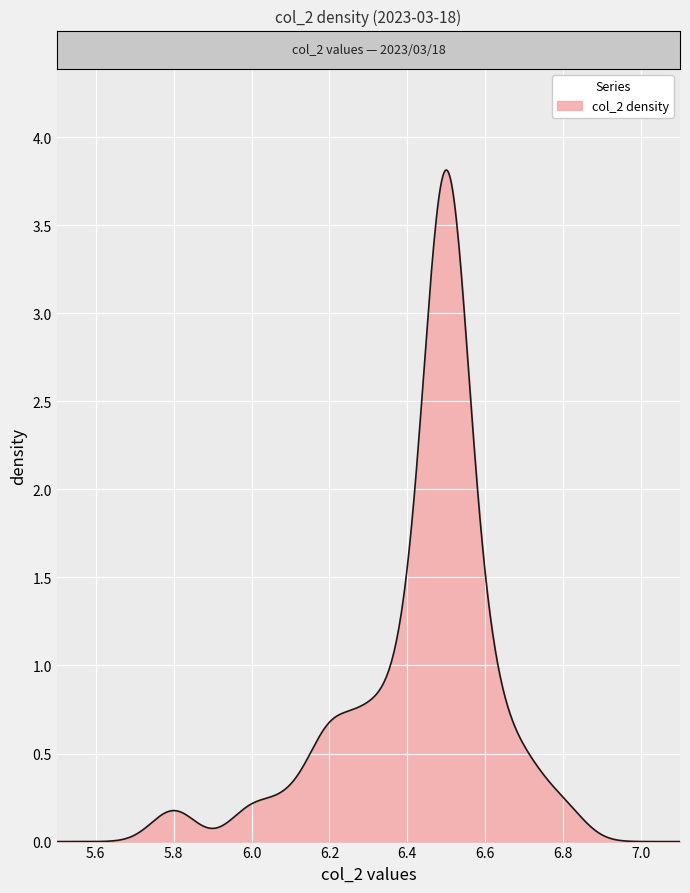

What is the difference between the maximum and minimum values?

3.8